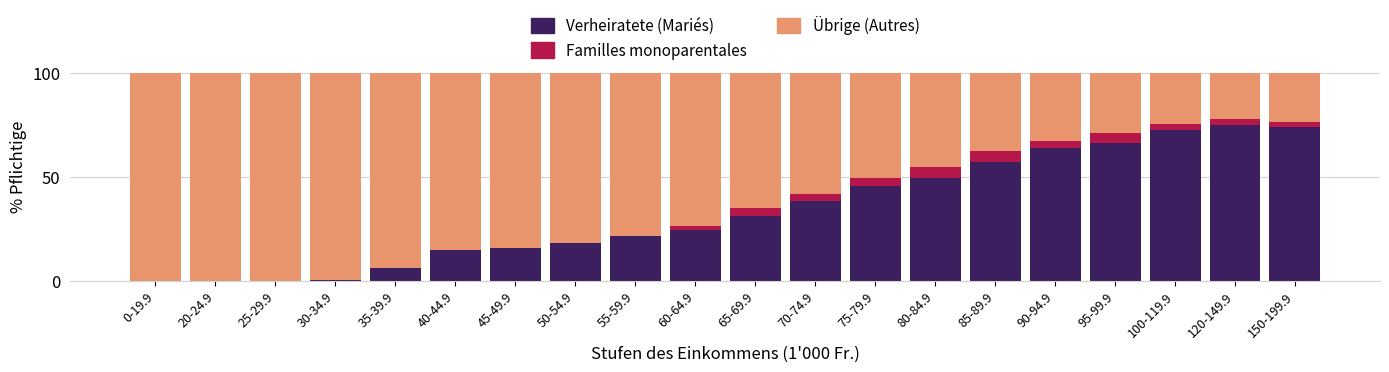

Count the number of data series in this chart.

3